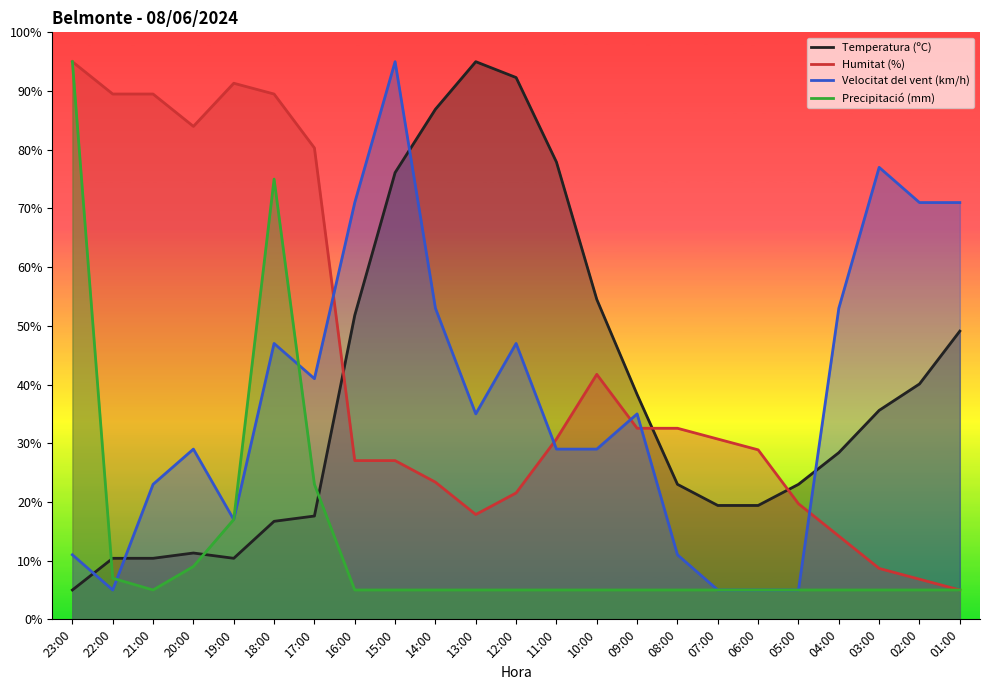

Reading left to right, what are all the values shown in this chart?

Temperatura (ºC): 5.0	10.4	10.4	11.3	10.4	16.7	17.6	51.8	76.1	86.9	95.0	92.3	77.9	54.5	38.3	23.0	19.4	19.4	23.0	28.4	35.6	40.1	49.1
Humitat (%): 95.0	89.5	89.5	84.0	91.3	89.5	80.3	27.0	27.0	23.4	17.9	21.5	30.7	41.7	32.6	32.6	30.7	28.9	19.7	14.2	8.7	6.8	5.0
Velocitat del vent (km/h): 11.0	5.0	23.0	29.0	17.0	47.0	41.0	71.0	95.0	53.0	35.0	47.0	29.0	29.0	35.0	11.0	5.0	5.0	5.0	53.0	77.0	71.0	71.0
Precipitació (mm): 95.0	7.0	5.0	9.0	17.0	75.0	23.0	5.0	5.0	5.0	5.0	5.0	5.0	5.0	5.0	5.0	5.0	5.0	5.0	5.0	5.0	5.0	5.0